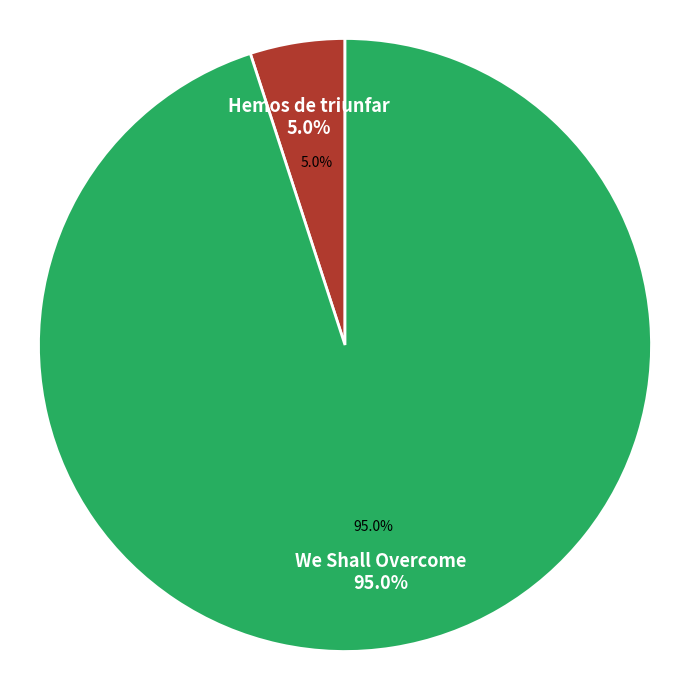

How many slices are in this pie chart?

2